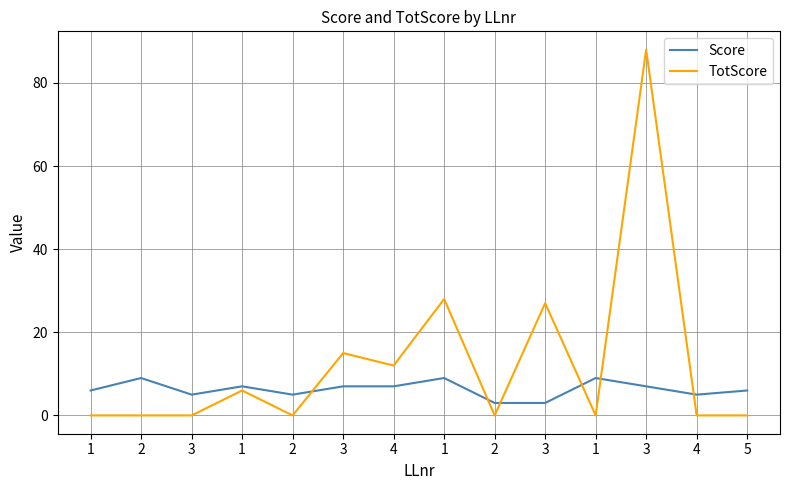

Does the chart have visible grid lines?

Yes